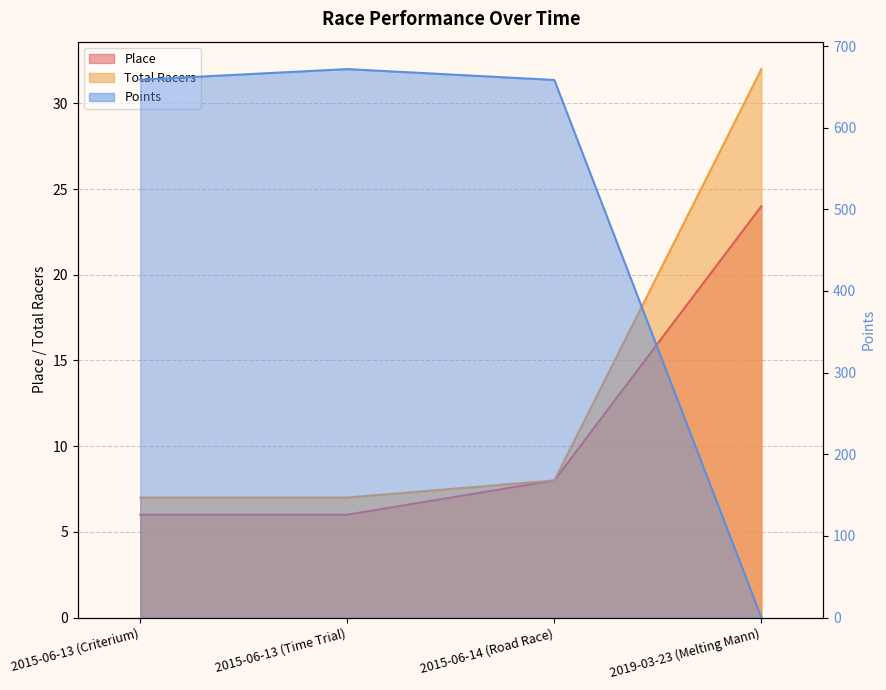

How many interior local peaks does the Points series have?

1